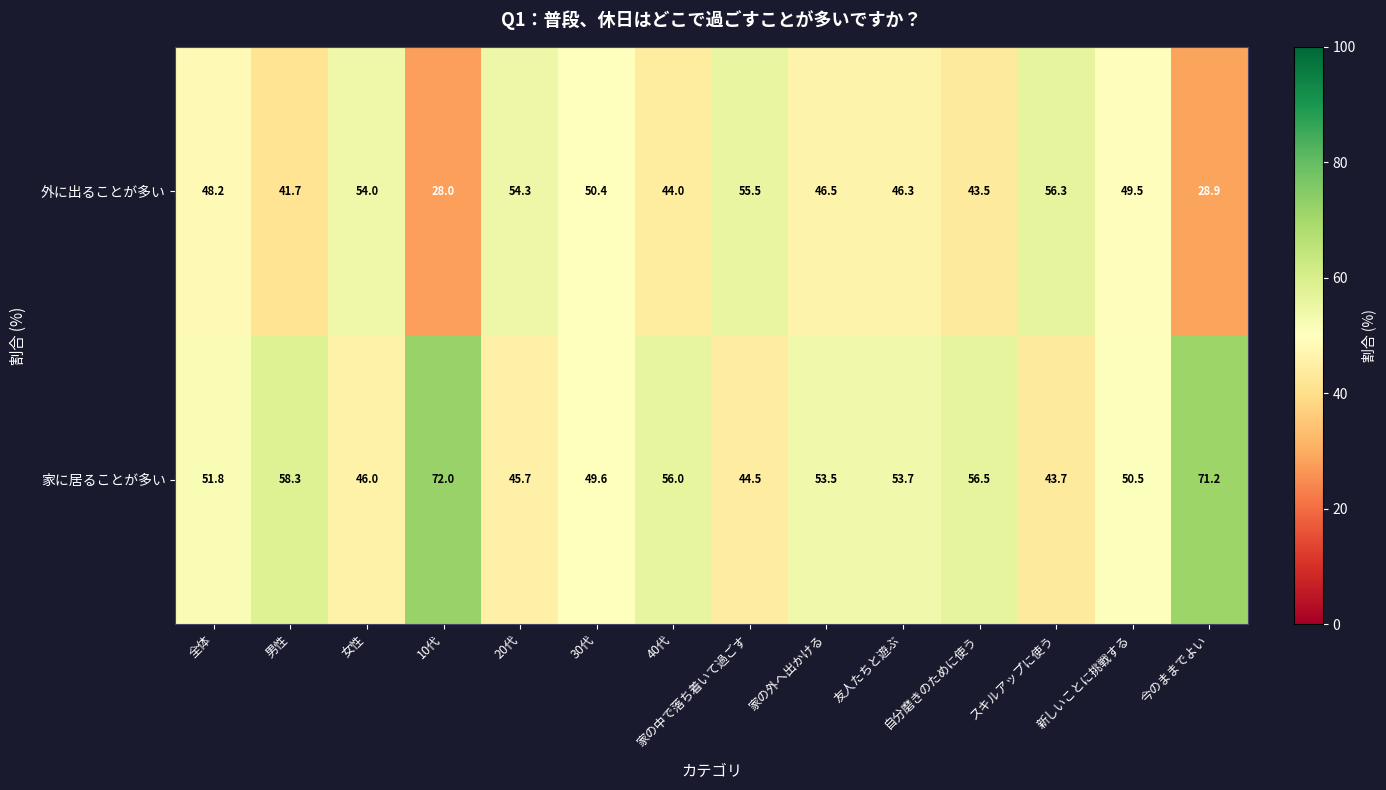

List the series in order of their overall mean, highest first.

家に居ることが多い, 外に出ることが多い